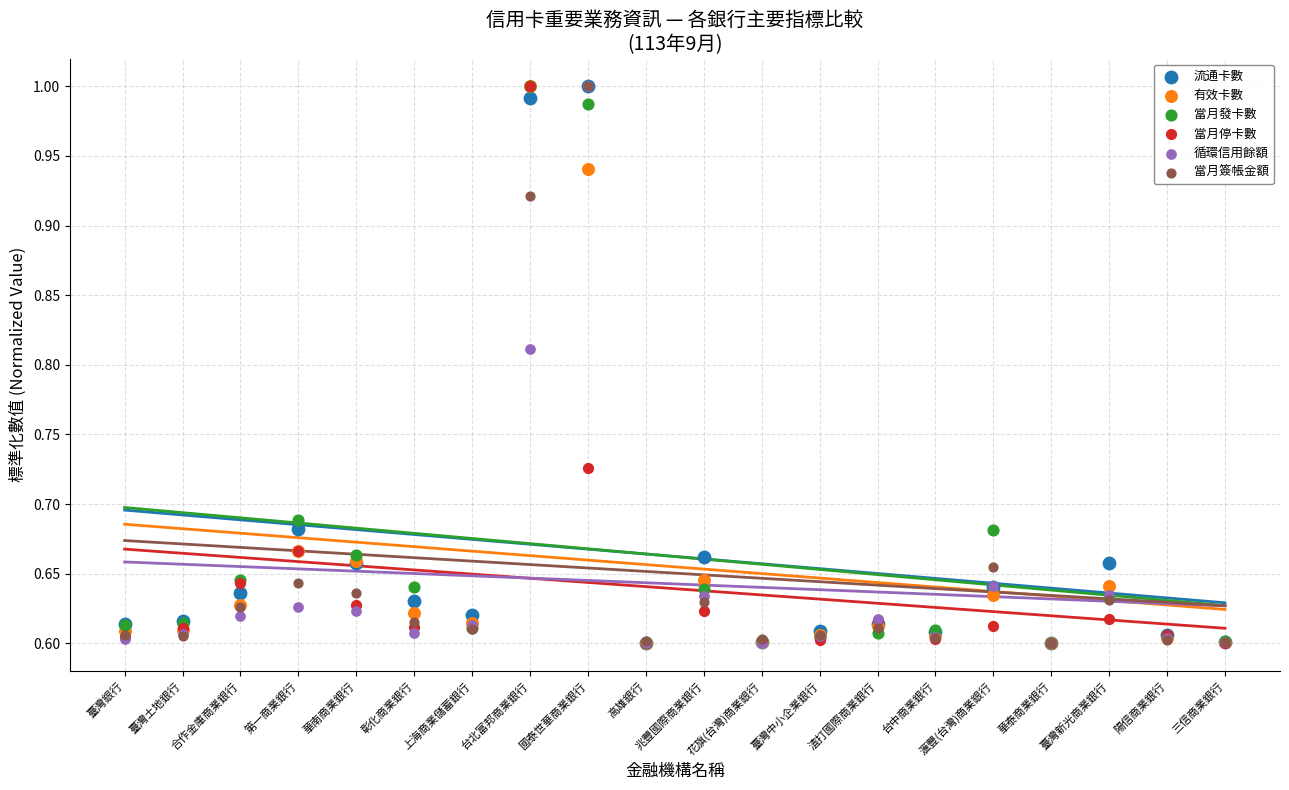

What are all the series names shown in the legend?

流通卡數, 有效卡數, 當月發卡數, 當月停卡數, 循環信用餘額, 當月簽帳金額